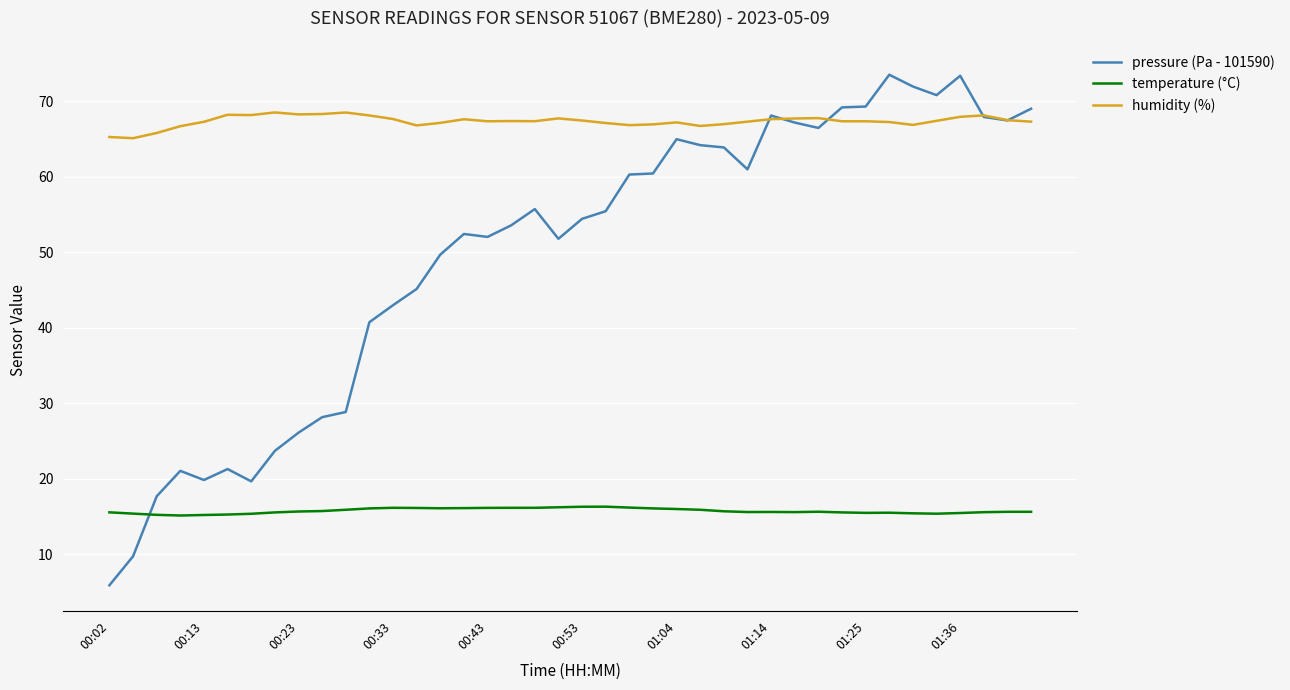

How many intersections are there between temperature (°C) and pressure (Pa - 101590)?

1